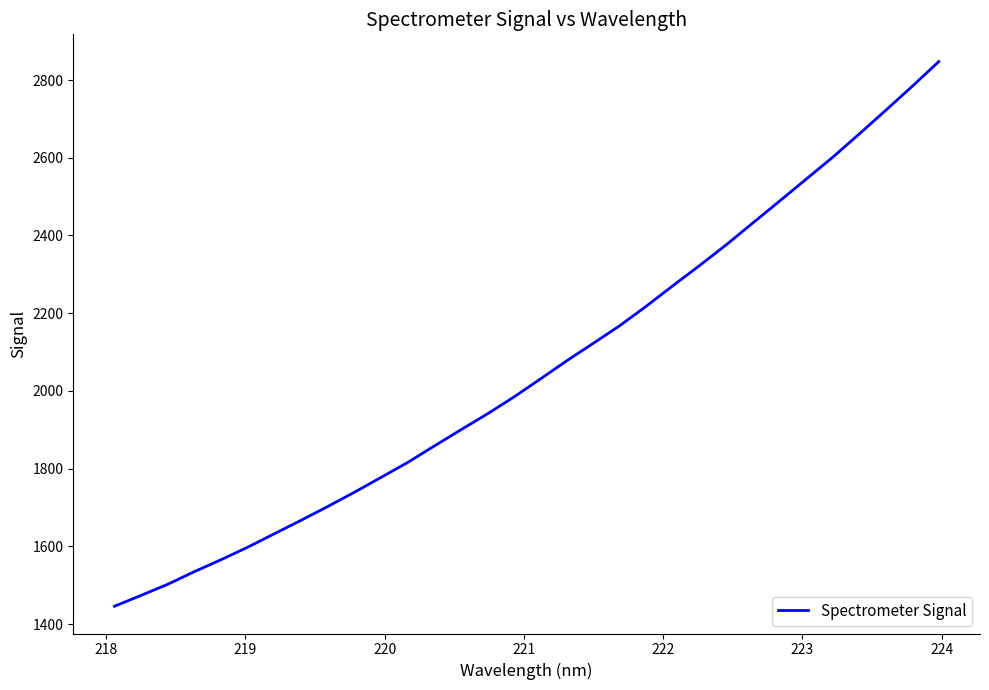

What is the smallest value displayed?

1446.2